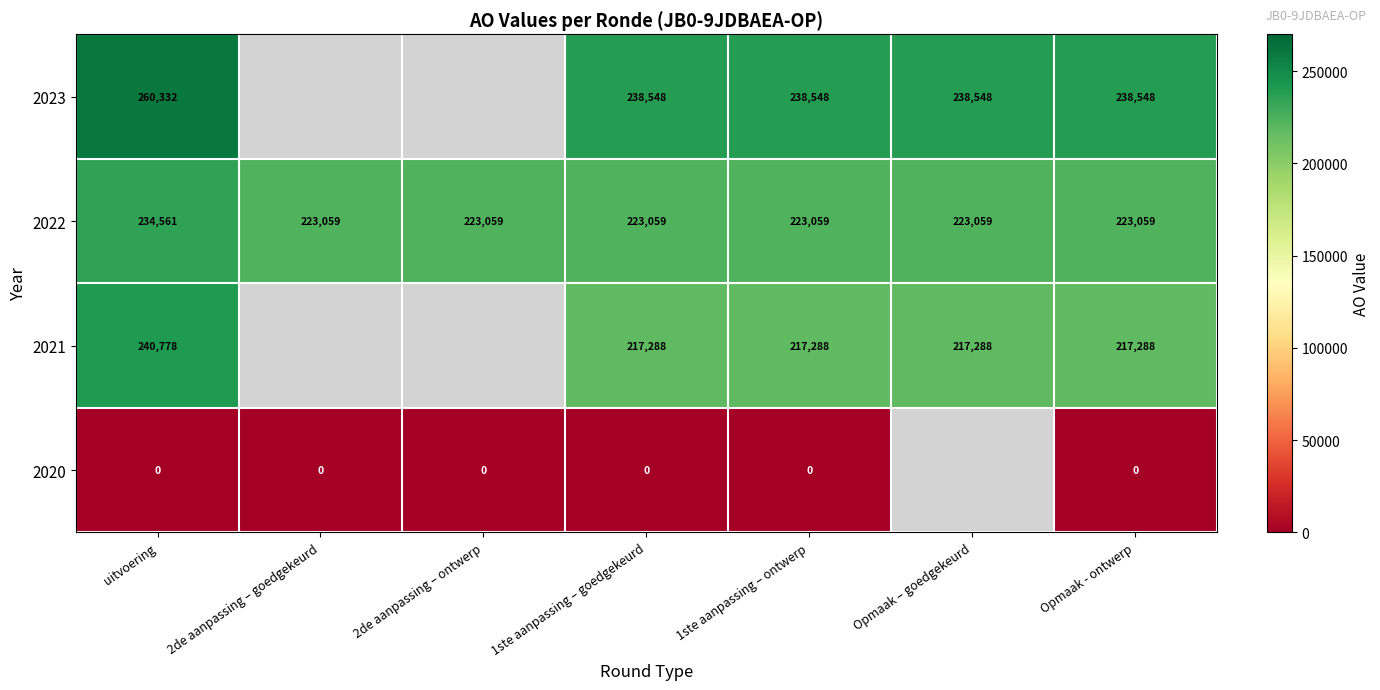

Which has a higher value, 2de aanpassing – ontwerp or 1ste aanpassing – ontwerp?

1ste aanpassing – ontwerp